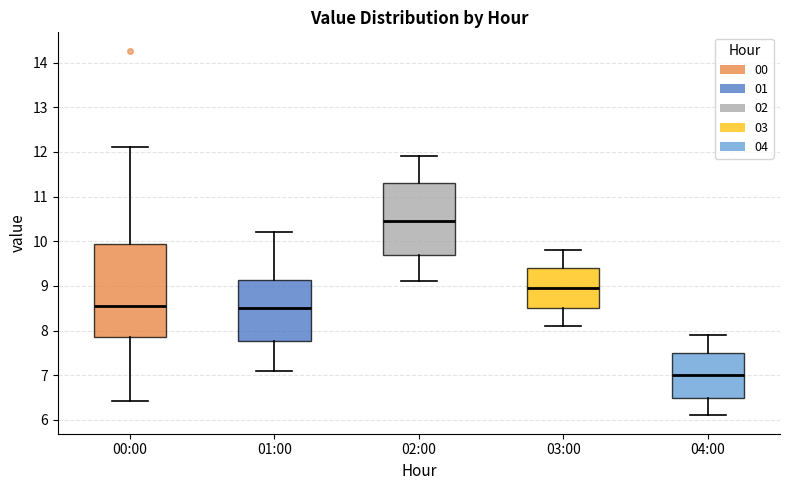

Which box has the lowest median line?

04:00